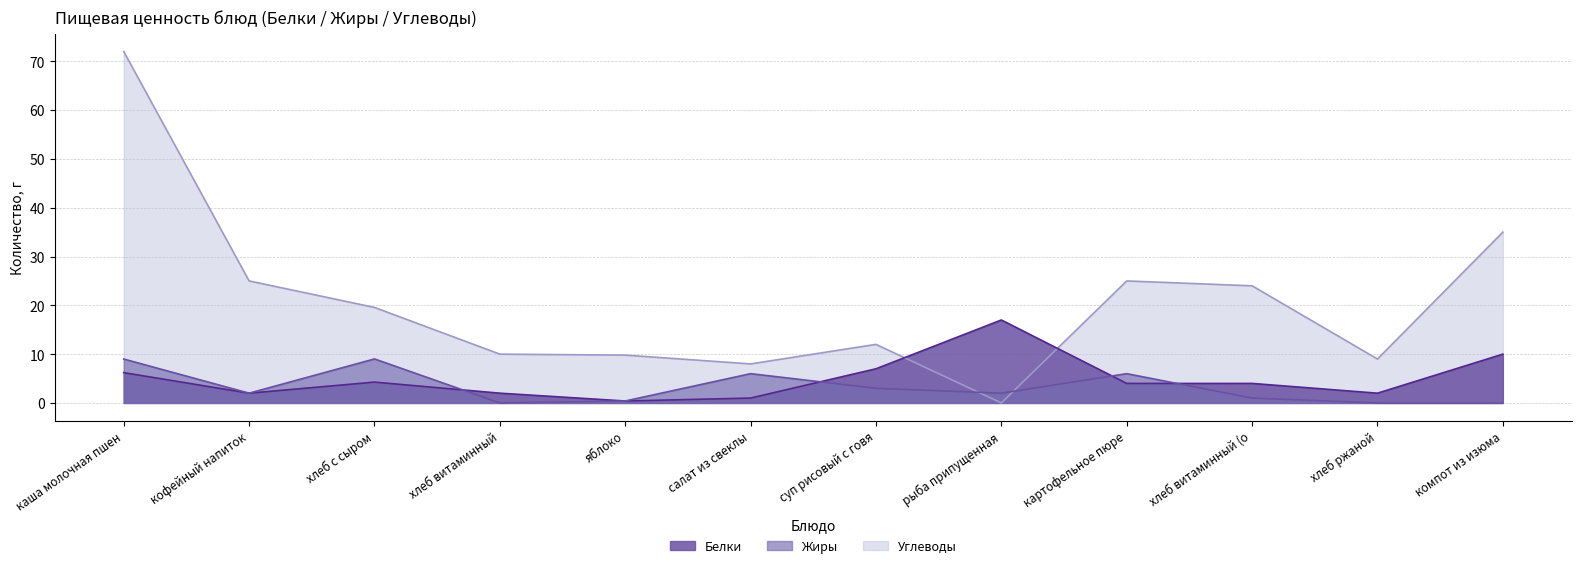

What is the difference between the maximum and minimum values in the Жиры series?

9.0